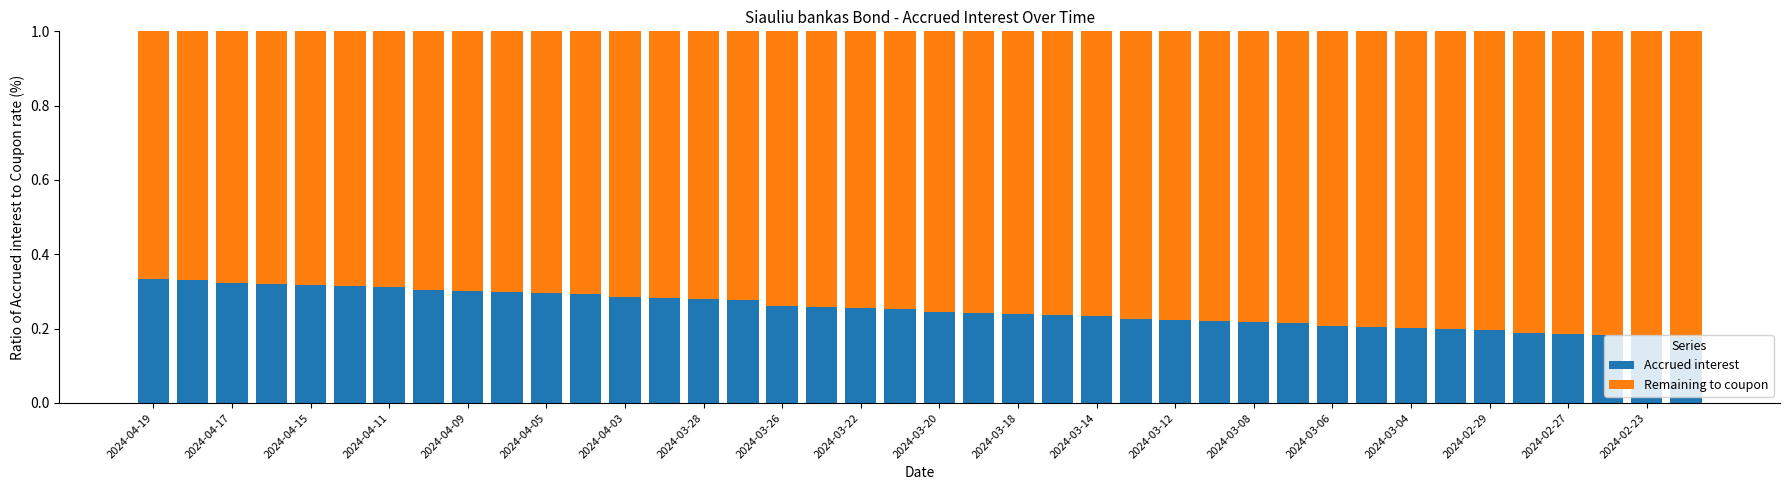

Does the chart contain any negative values?

No